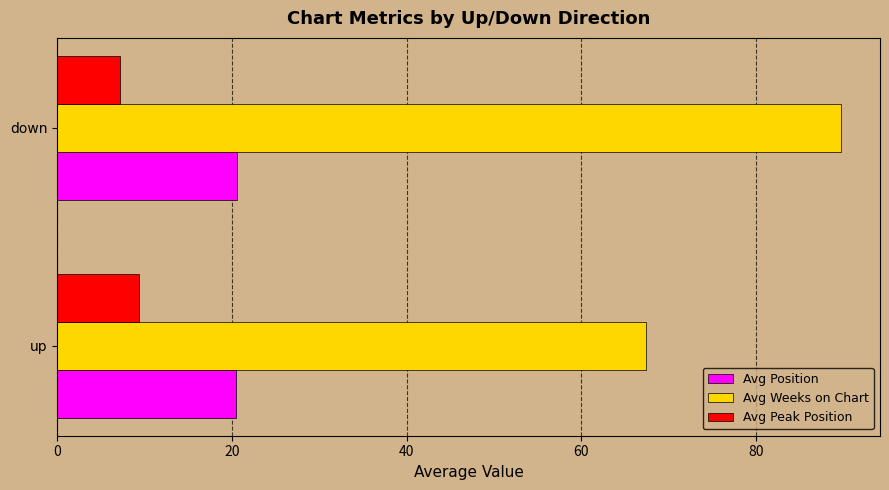

How many Avg Peak Position values are between 7 and 9?

1